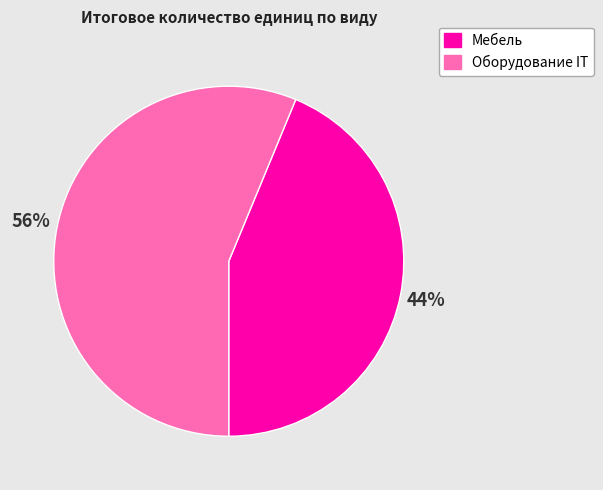

True or false: Мебель accounts for 55% of the total.

False